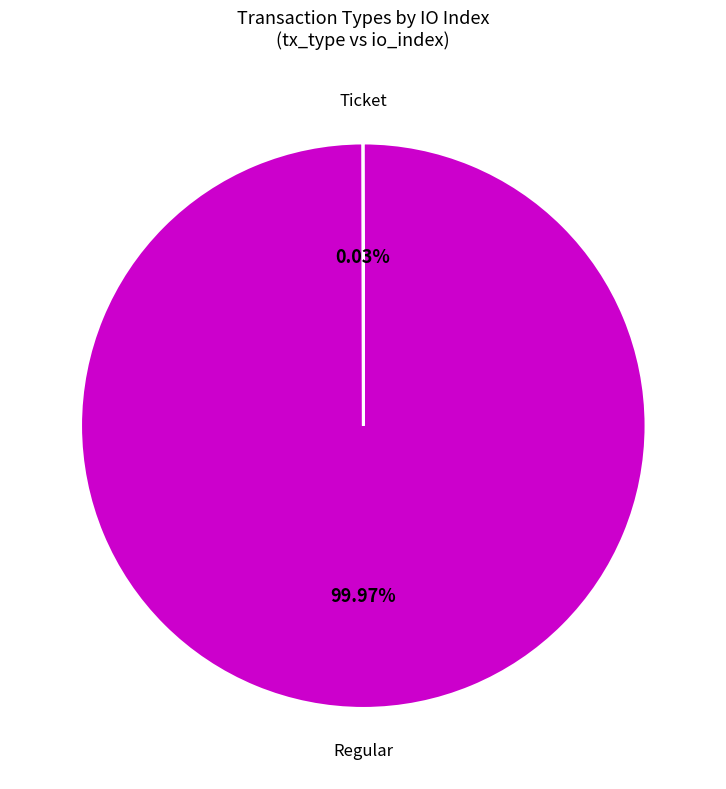

Does any single category account for the majority?

Yes